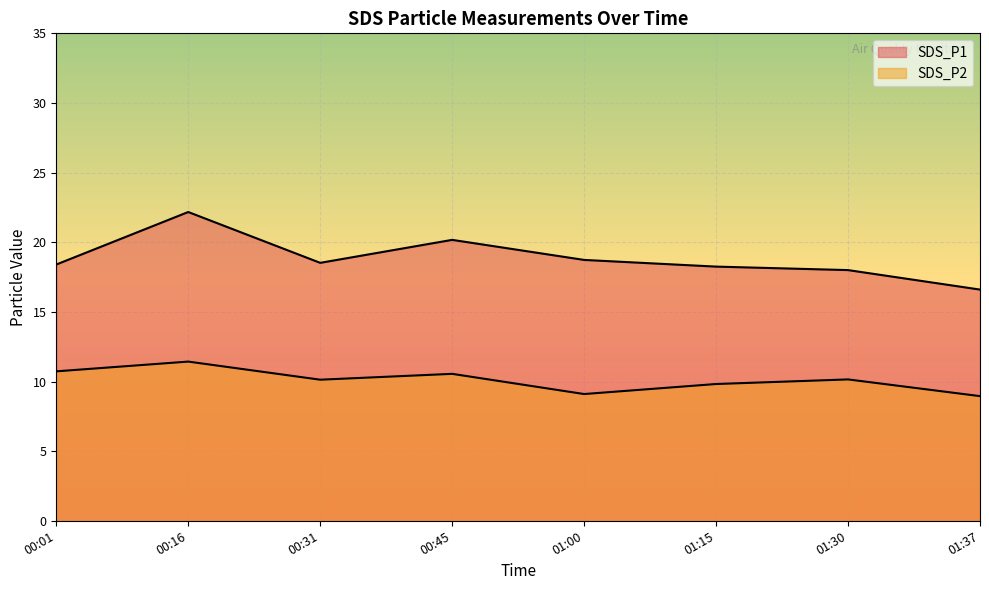

Reading left to right, transcribe all the data shown in this chart.

SDS_P1: 18.4	22.2	18.5	20.2	18.7	18.2	18.0	16.6
SDS_P2: 10.7	11.4	10.1	10.6	9.1	9.8	10.2	8.9